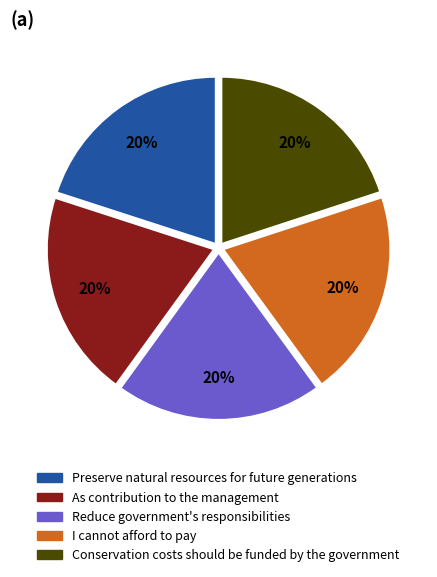

To the nearest percent, what is the average slice percentage?

20%